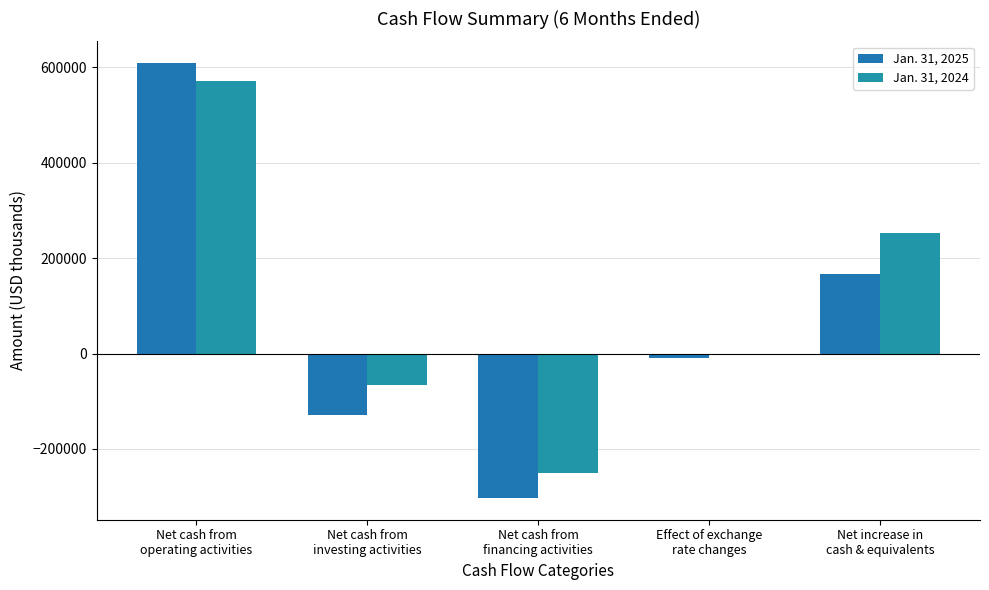

Reading right to left, extract all data points from this chart.

Jan. 31, 2025: 167492	-10423	-302746	-128020	608681
Jan. 31, 2024: 252399	-1506	-251177	-66079	571161